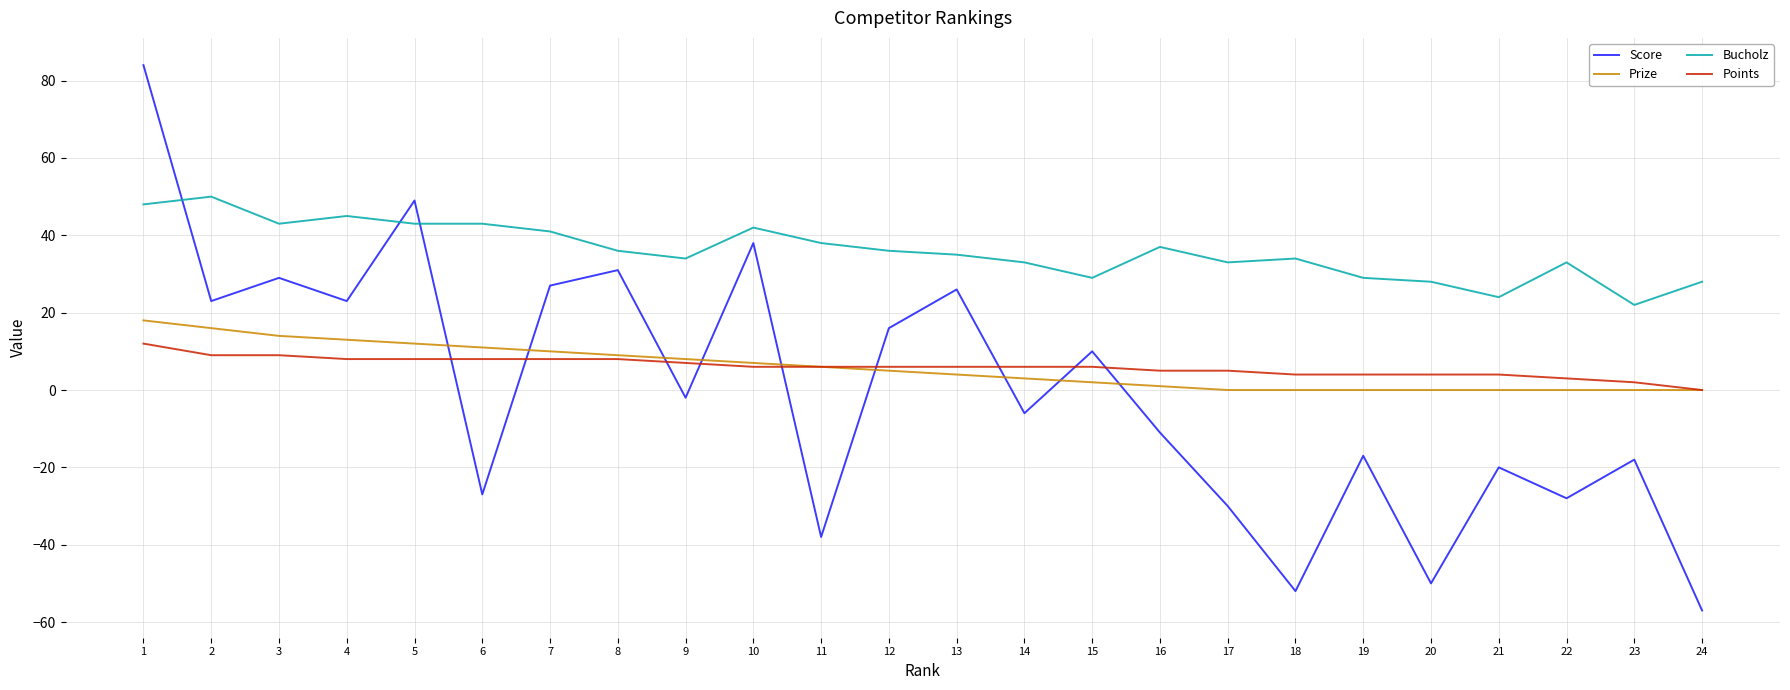

Which series has the largest total across all categories?

Bucholz